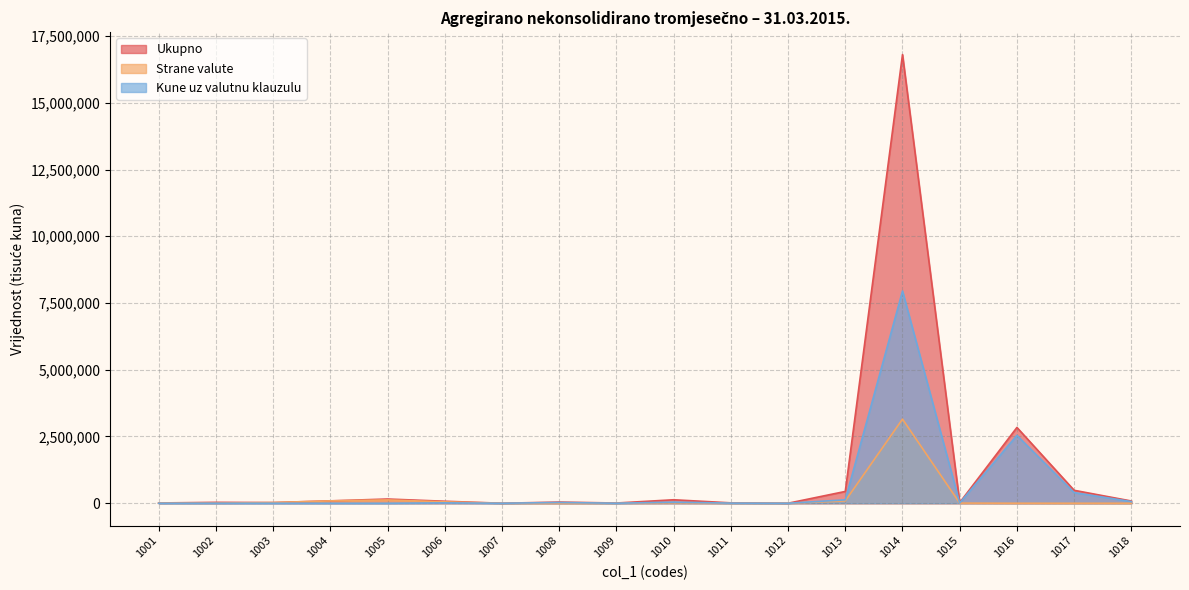

Reading right to left, transcribe all the data shown in this chart.

Ukupno: 1018=83270	1017=484686	1016=2838553	1015=26227	1014=16805160	1013=441970	1012=361	1011=14406	1010=130083	1009=8170	1008=43818	1007=12	1006=74913	1005=158202	1004=89051	1003=25401	1002=33593	1001=10157
Strane valute: 1018=386	1017=9	1016=635	1015=5600	1014=3151408	1013=87282	1012=109	1011=746	1010=17313	1009=787	1008=99	1007=0	1006=52010	1005=124174	1004=88343	1003=25401	1002=4564	1001=5866
Kune uz valutnu klauzulu: 1018=62133	1017=398836	1016=2543089	1015=11688	1014=7948763	1013=127755	1012=1	1011=4379	1010=41237	1009=693	1008=27754	1007=0	1006=14574	1005=170	1004=0	1003=0	1002=0	1001=170